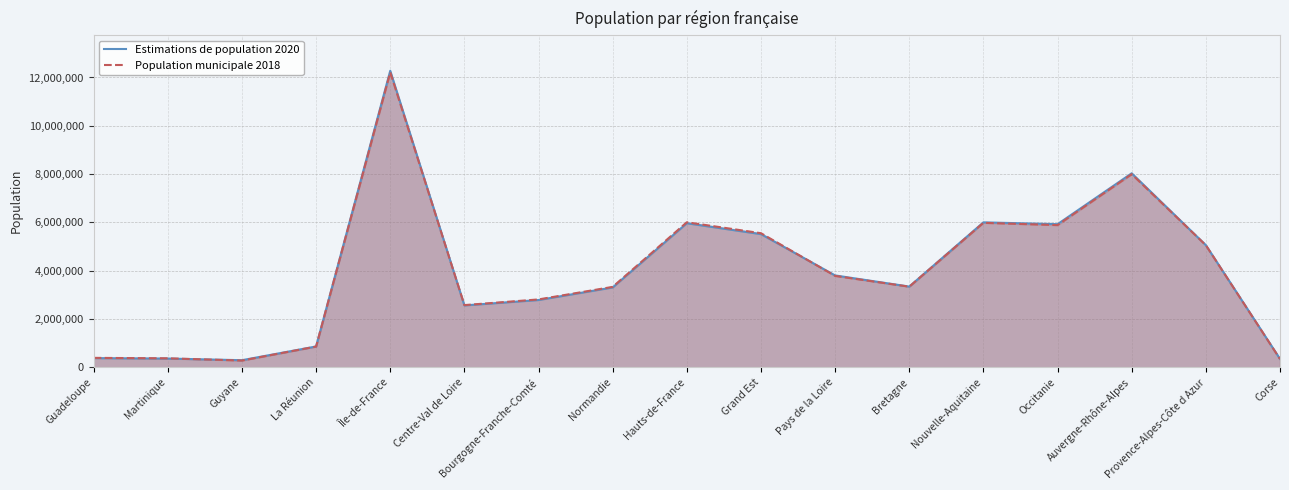

What is the label of the 5th point from the right?

Nouvelle-Aquitaine